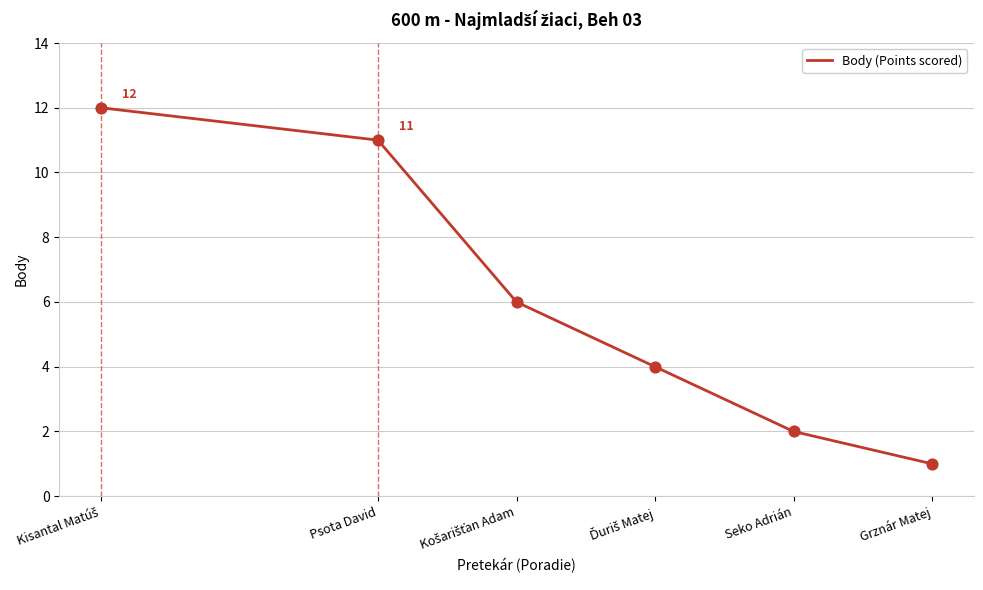

What is the difference between the second highest and second lowest values?

9